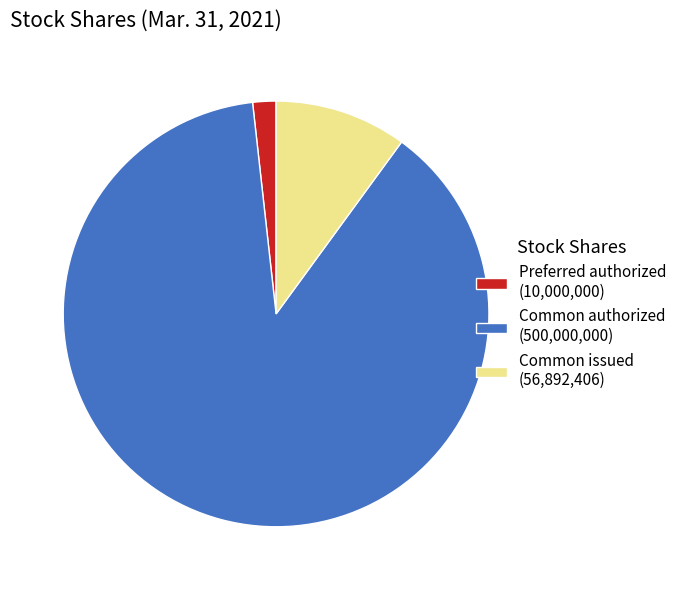

Count the number of slices in the pie.

3